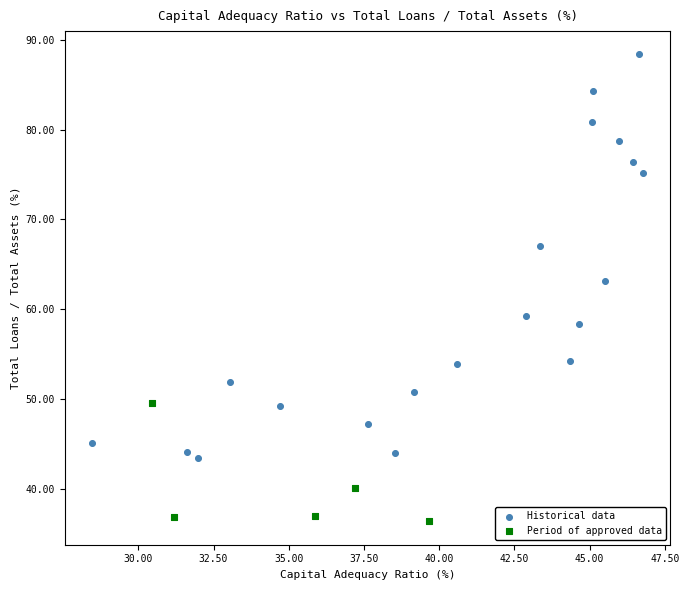

Which series contains the highest Y value?

Historical data